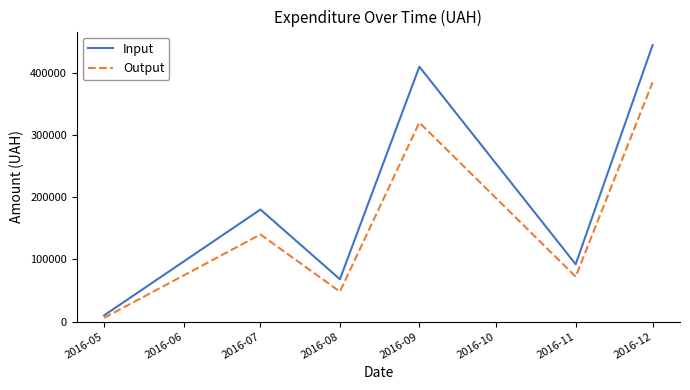

Rank the categories by Output value from highest to lowest.

2016-12, 2016-09, 2016-07, 2016-11, 2016-08, 2016-05